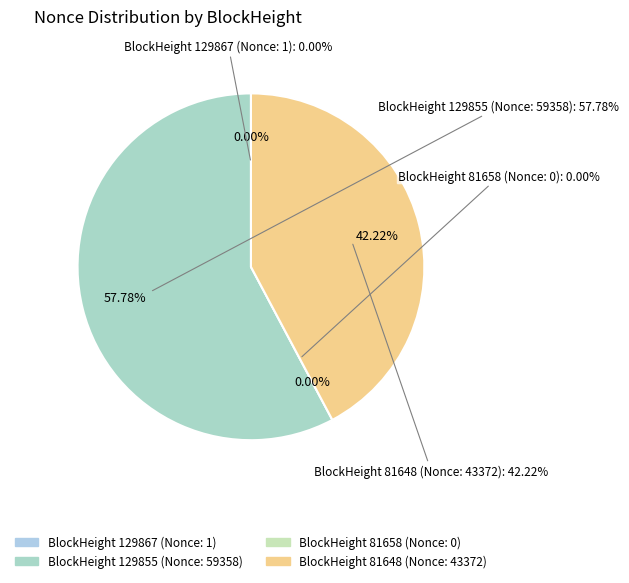

Count the number of slices in the pie.

4